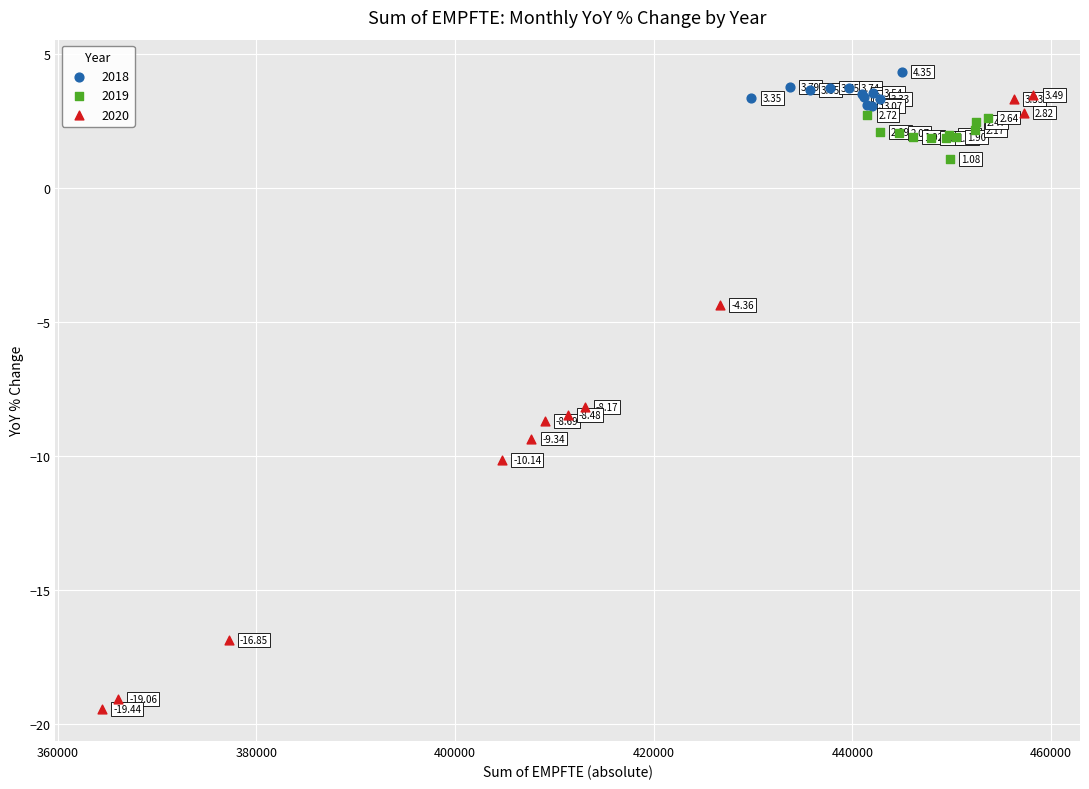

Which series reaches the minimum Y coordinate?

2020